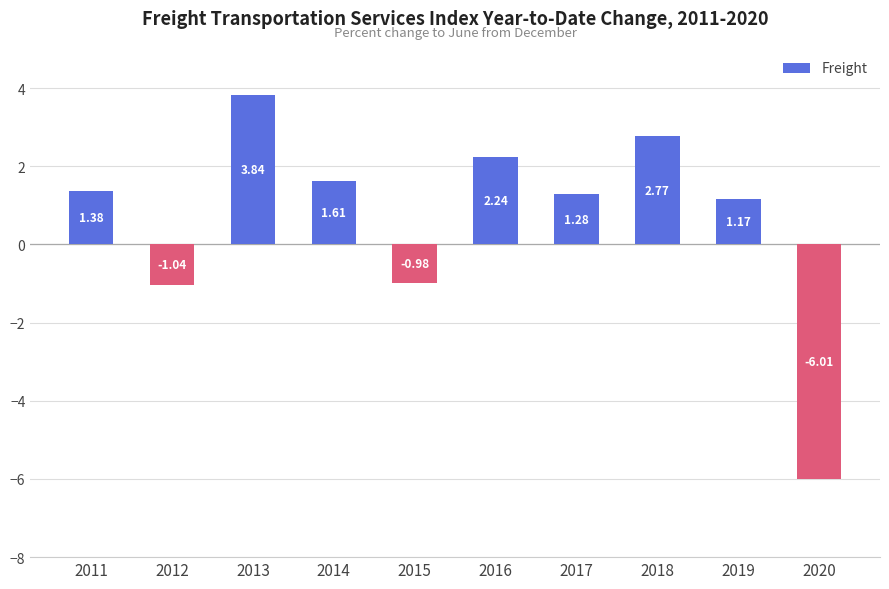

What is the sum of all values?

6.3